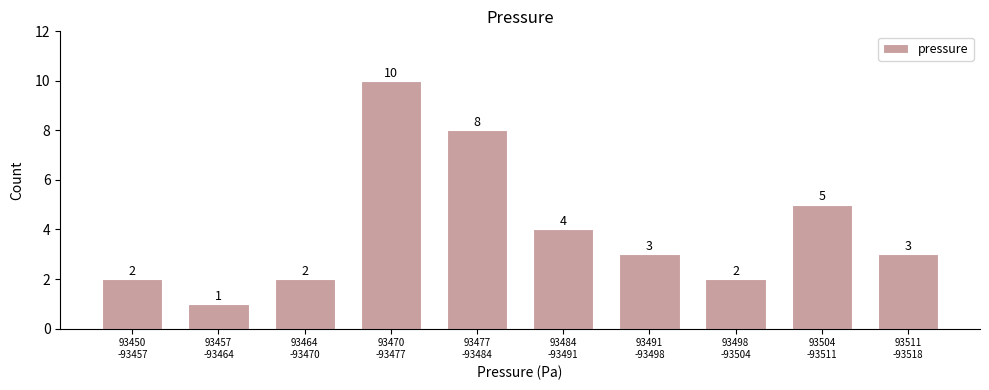

Reading left to right, what are all the values shown in this chart?

2	1	2	10	8	4	3	2	5	3